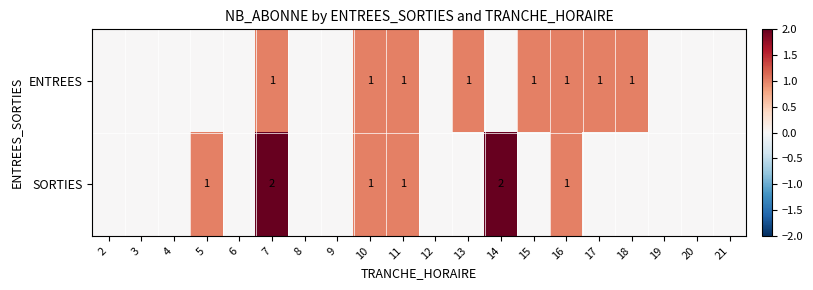

True or false: SORTIES has a value of 1 at 11.

True